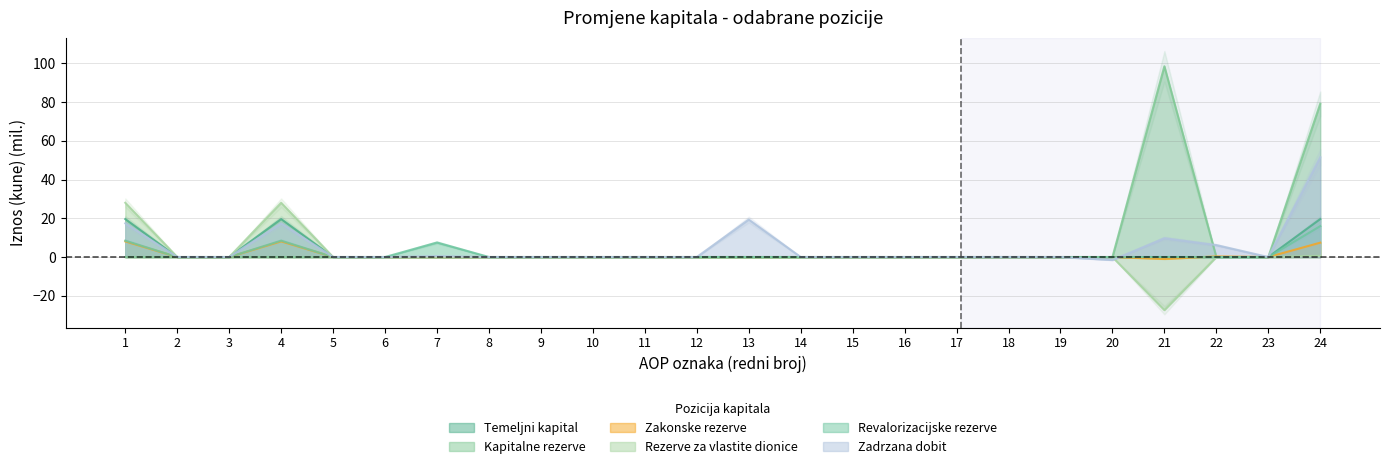

At how many categories does at least one series exceed -21?

24